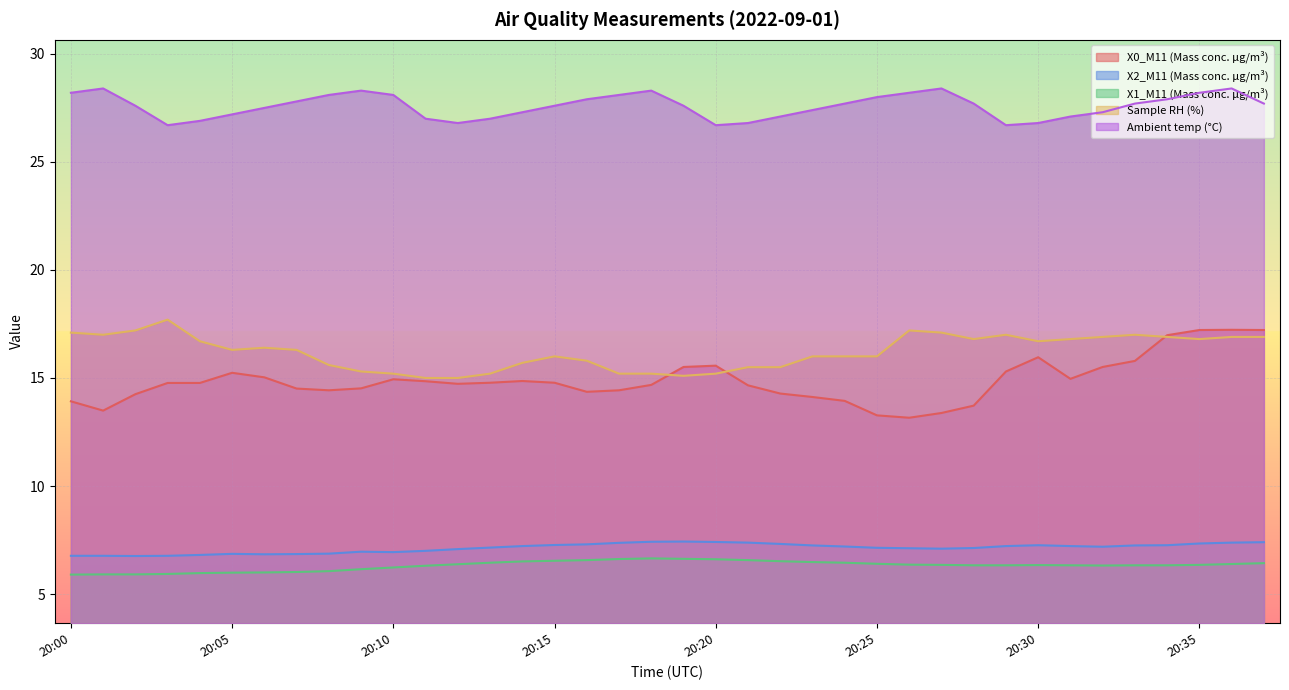

What is the value of the Ambient temp (°C) point at the 11th from the left?

28.1